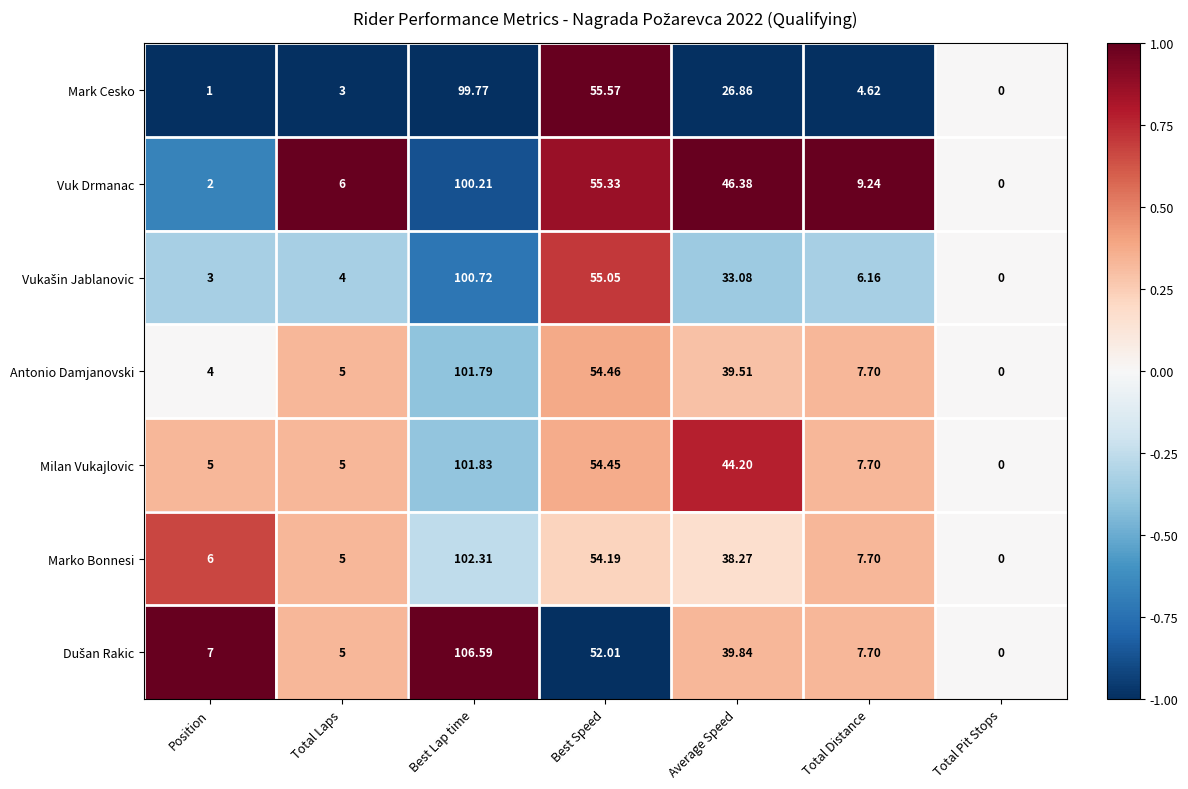

At which label is Milan Vukajlovic closest to 50?

Best Speed